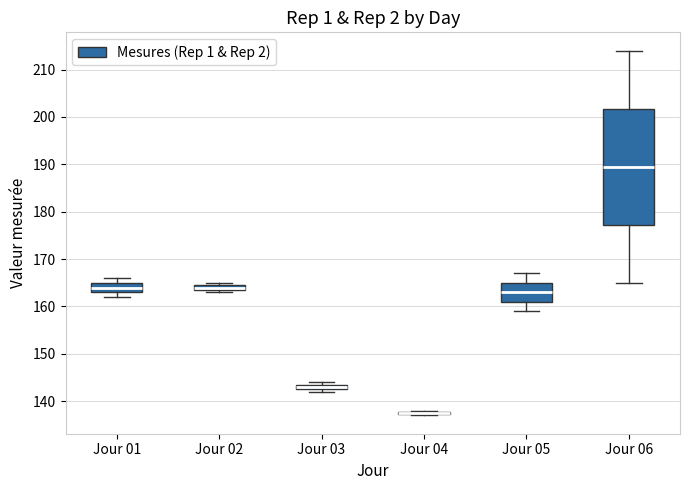

Where does the median line of the box for Jour 01 sit on the y-axis? The values are not printed on the chart, so give them approximately, as read against the axis.

164